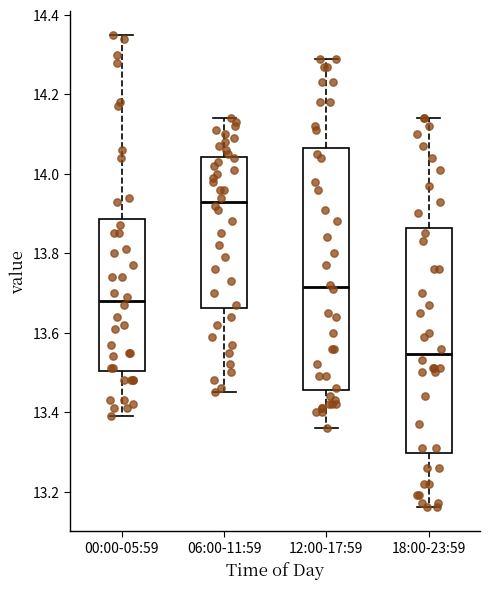

Comparing the boxes themselves (not the whiskers), which one is the tallest?

12:00-17:59